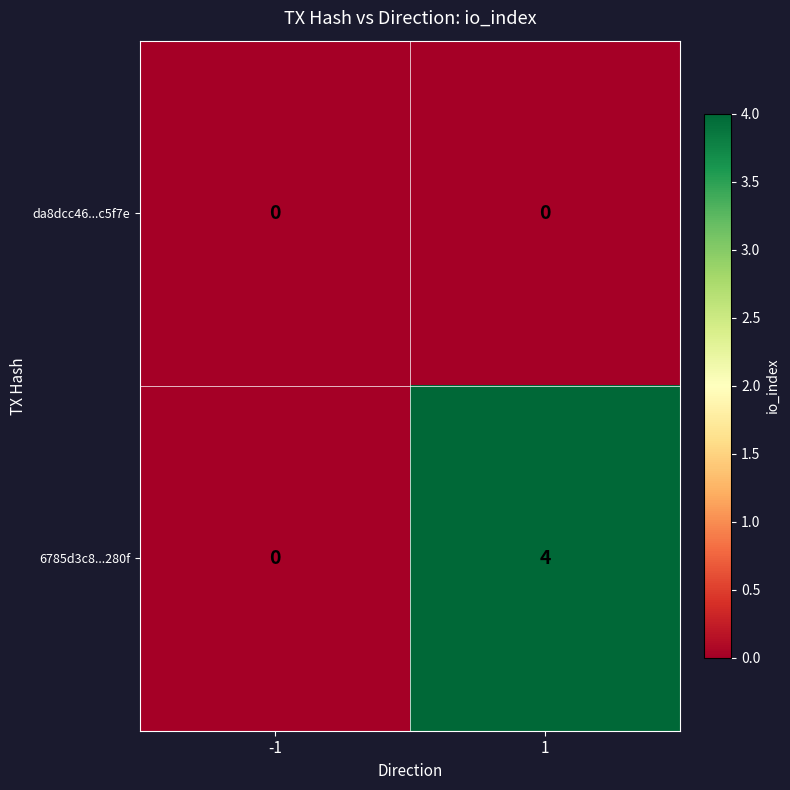

Reading left to right, list all the values displayed in this chart.

da8dcc46...c5f7e: -1=0	1=0
6785d3c8...280f: -1=0	1=4